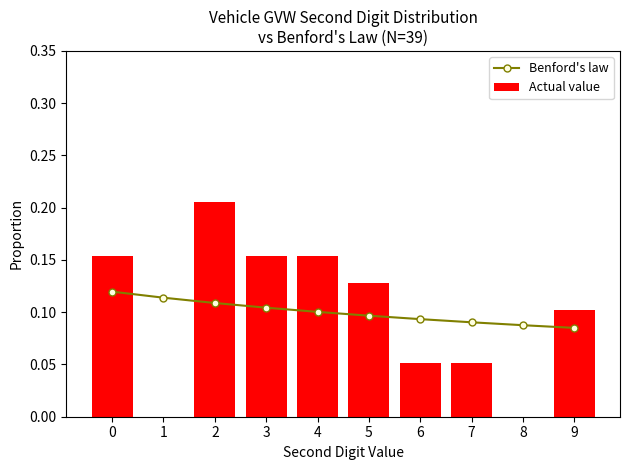

Are the bars grouped side by side (vs. stacked)?

Yes